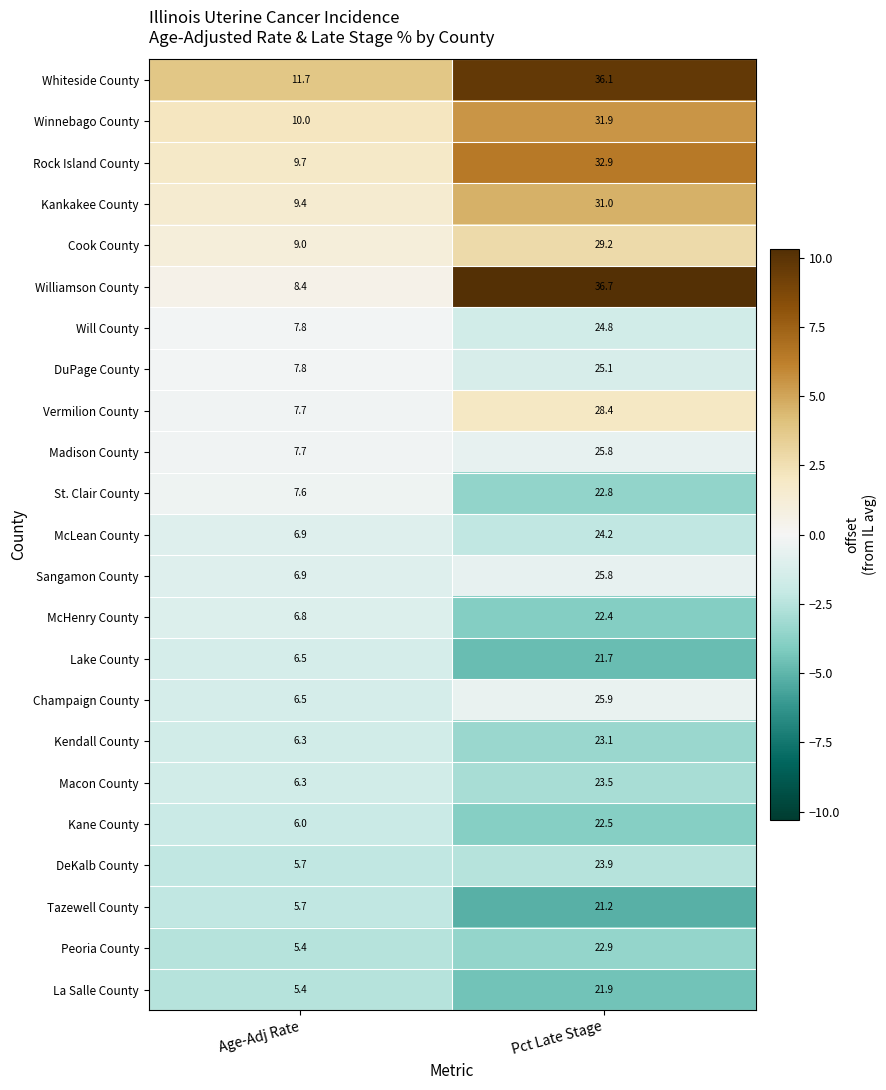

What is the total value across all series at Pct Late Stage?

603.7